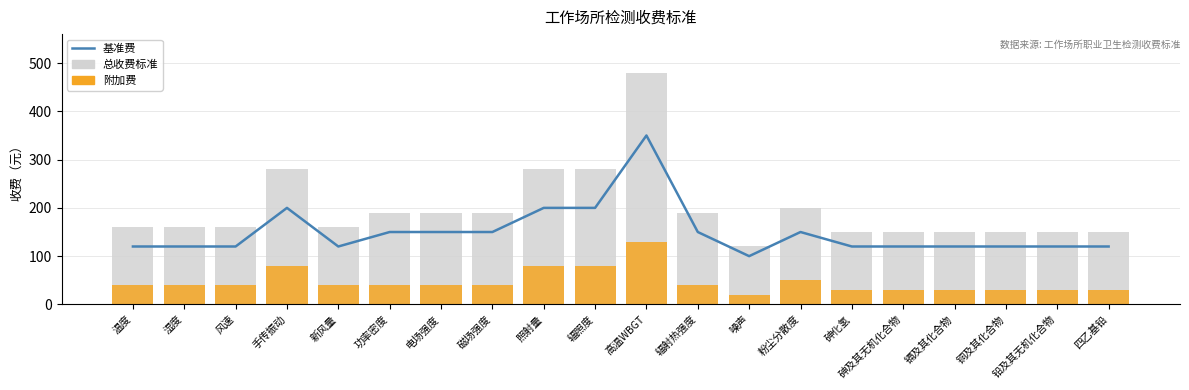

Between 电场强度 and 辐照度, which is larger?

辐照度